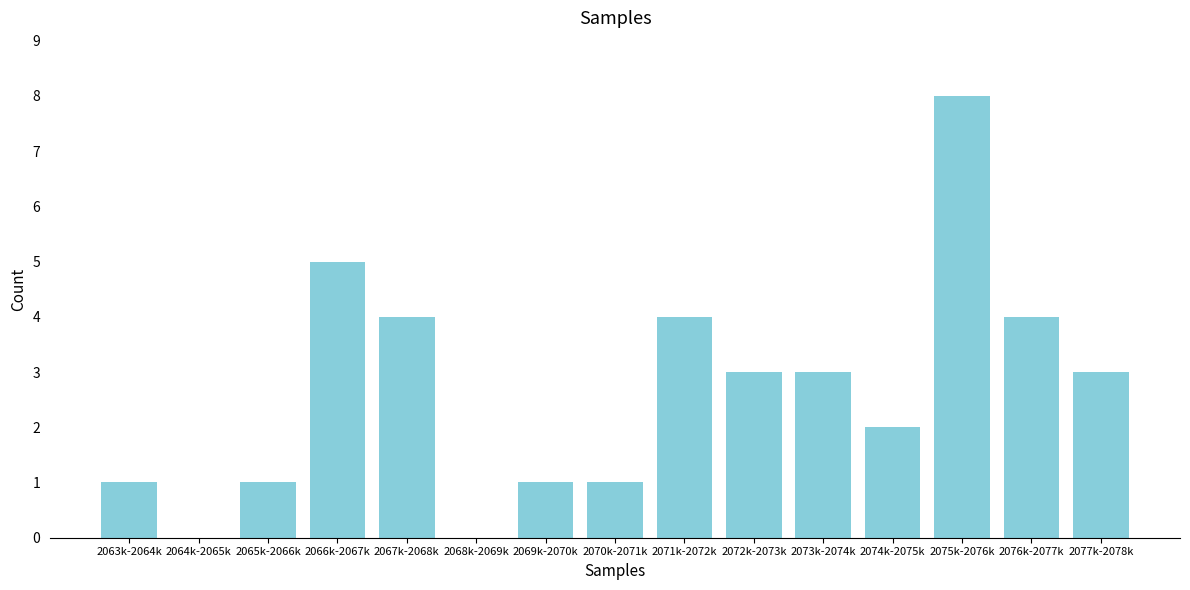

Reading right to left, list all the values displayed in this chart.

2077k-2078k=3	2076k-2077k=4	2075k-2076k=8	2074k-2075k=2	2073k-2074k=3	2072k-2073k=3	2071k-2072k=4	2070k-2071k=1	2069k-2070k=1	2068k-2069k=0	2067k-2068k=4	2066k-2067k=5	2065k-2066k=1	2064k-2065k=0	2063k-2064k=1